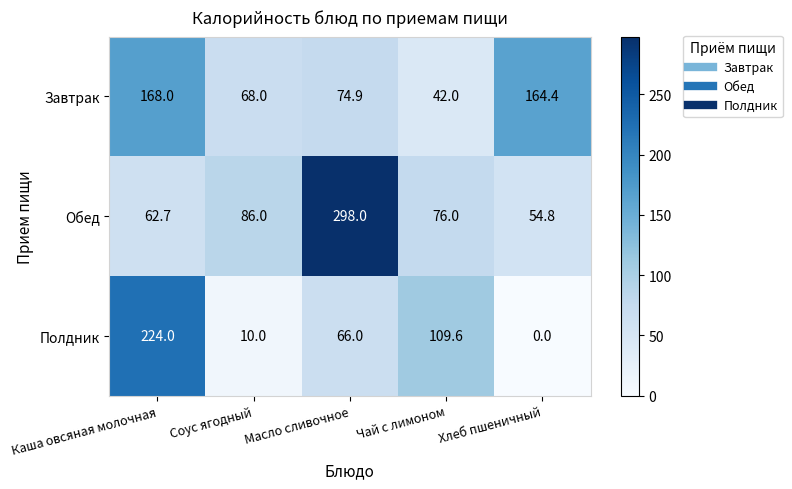

At how many categories does at least one series exceed 142?

3